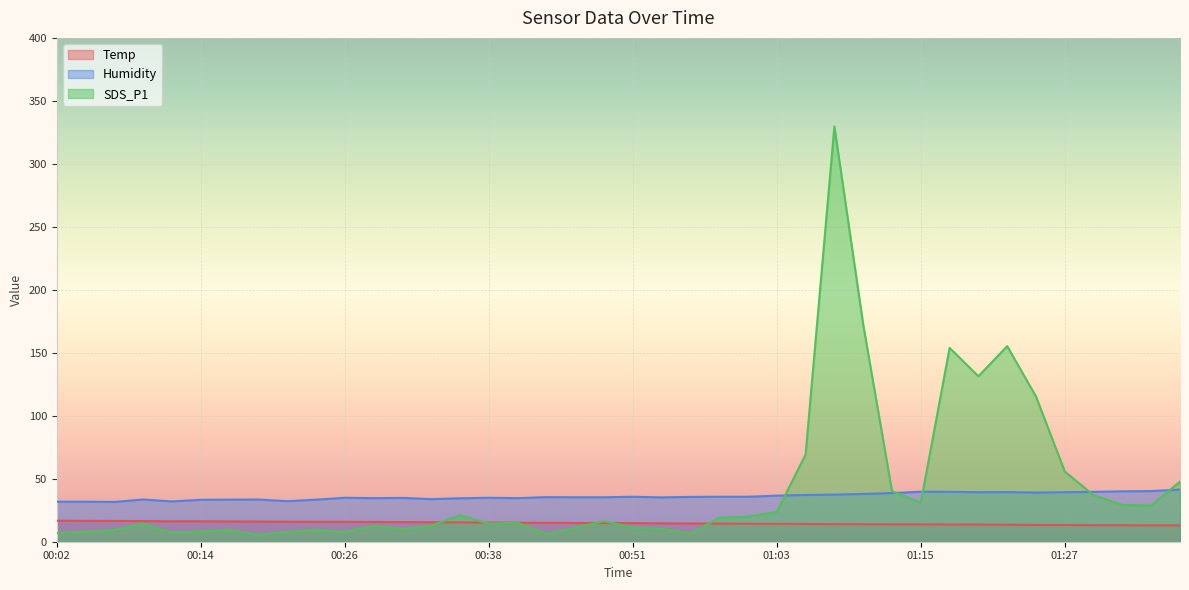

At which category does Humidity reach its first local peak?

00:09